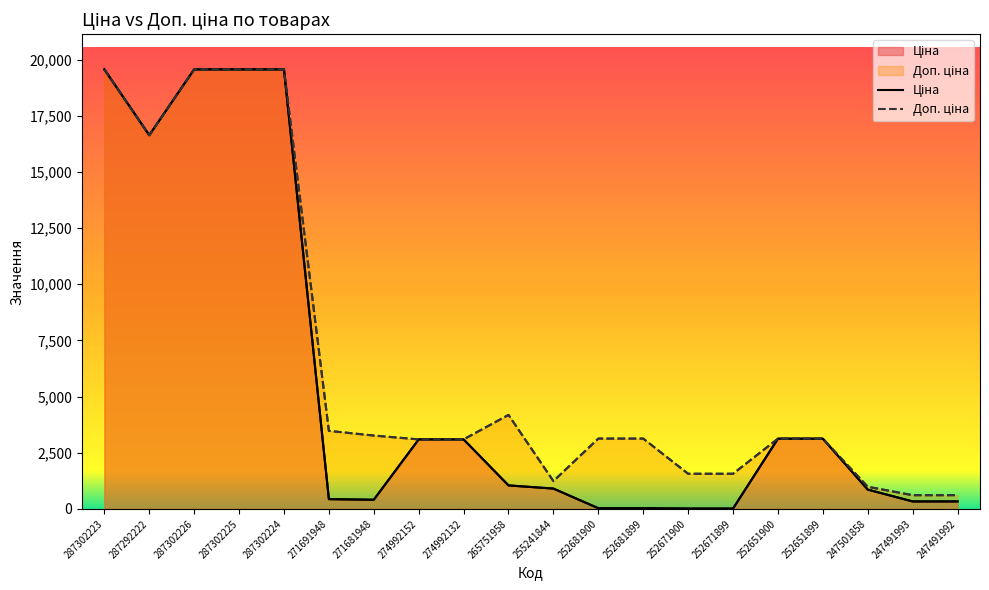

True or false: Ціна has more than 1 interior local peaks.

False